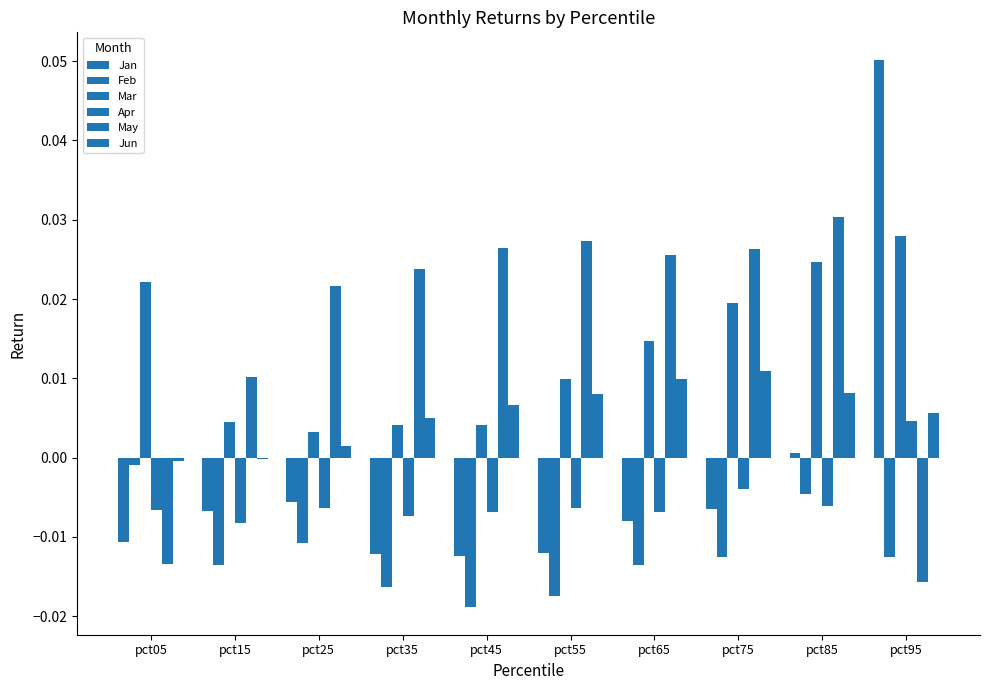

Is it true that May equals 0.0 at pct45?

False